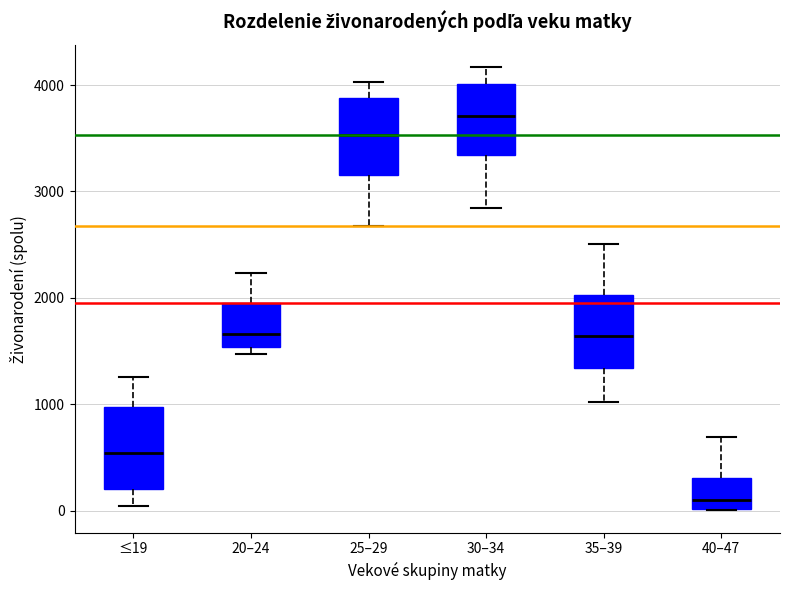

Where does the lower whisker of the box for 35–39 end on the y-axis? The values are not printed on the chart, so give them approximately, as read against the axis.

1000